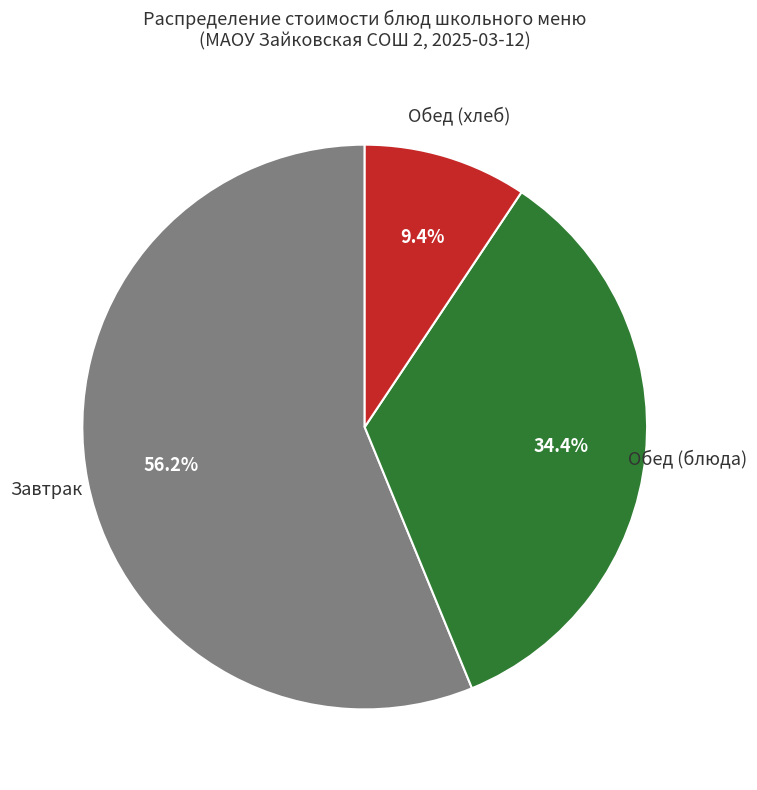

Is there a majority slice in this chart?

Yes